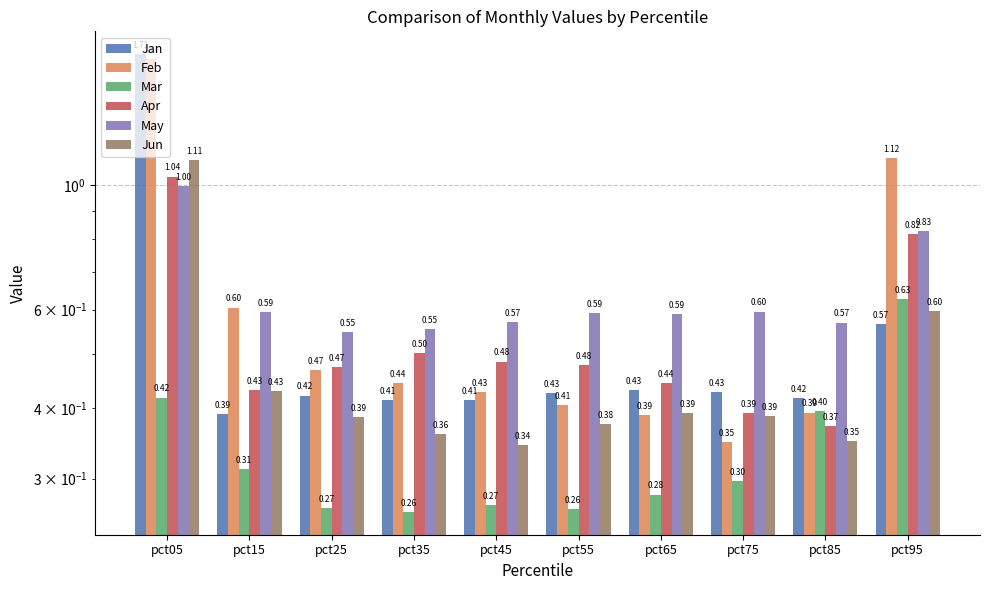

The Jan series shows 0.7 at pct25. True or false?

False